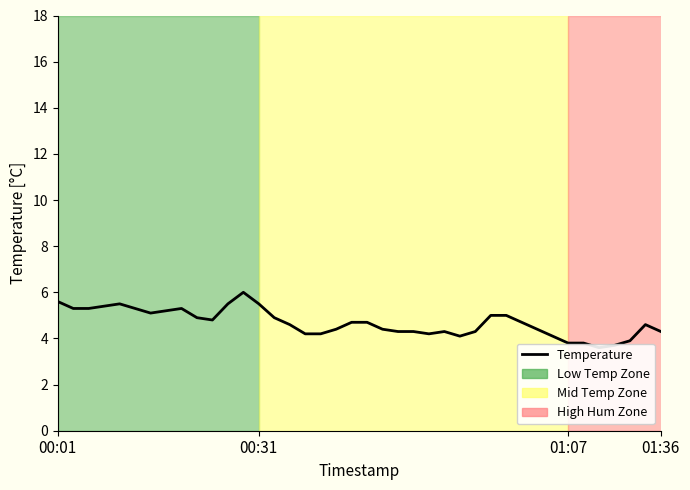

At which category does the data reach its first local peak?

4